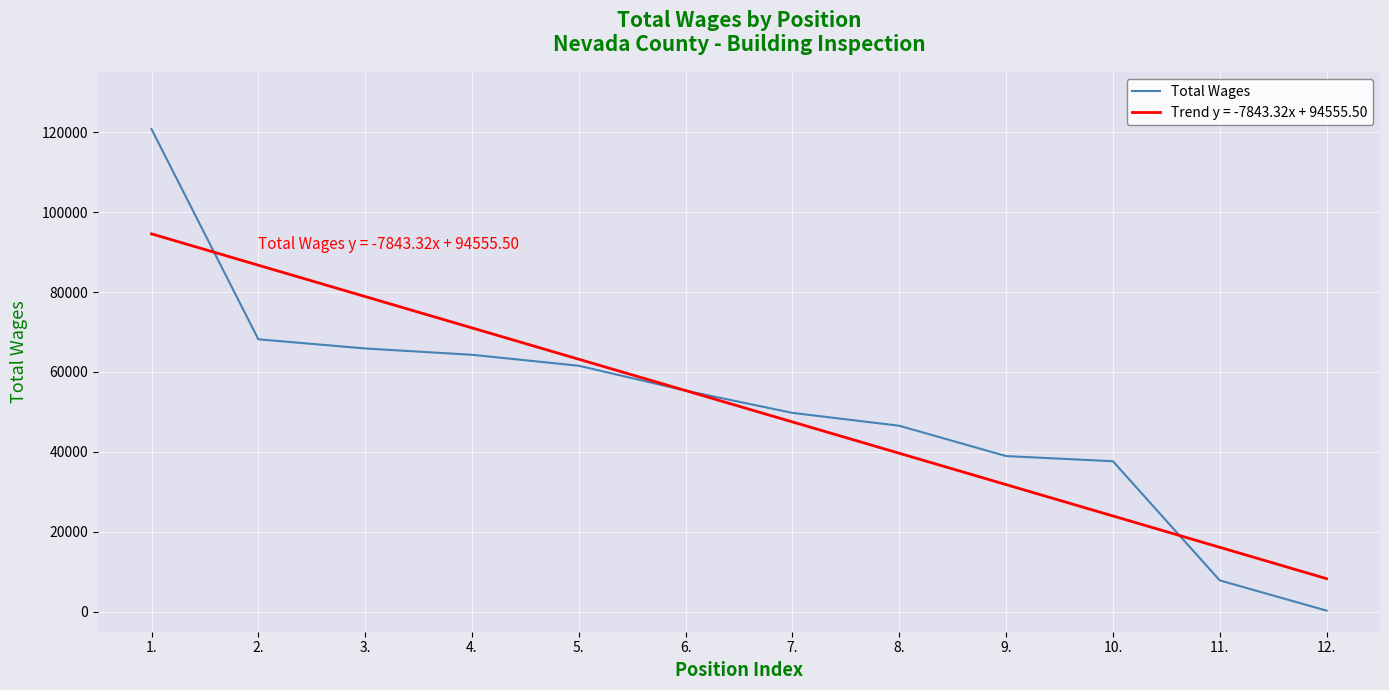

What is the greatest value displayed?

120758.0